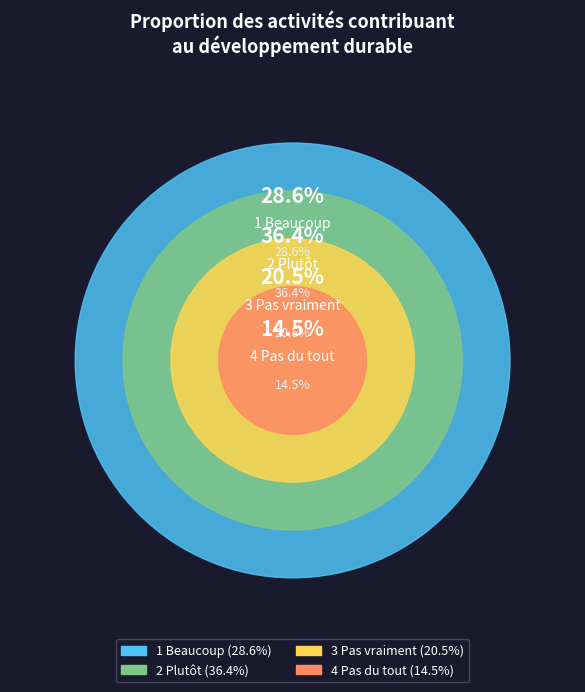

Which has a higher value, 1 Beaucoup or 3 Pas vraiment?

1 Beaucoup